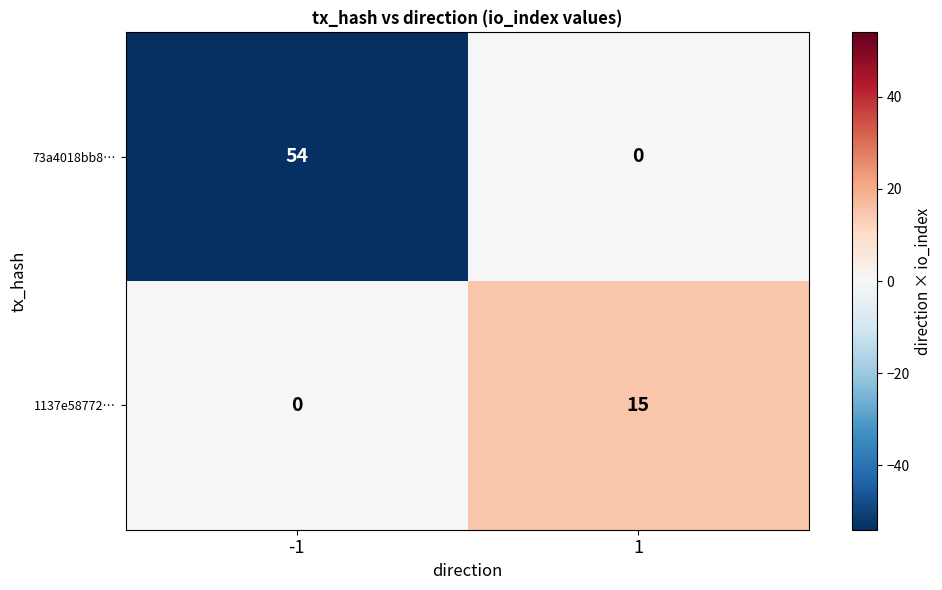

Reading left to right, transcribe all the data shown in this chart.

73a4018bb8…: -1=54	1=0
1137e58772…: -1=0	1=15